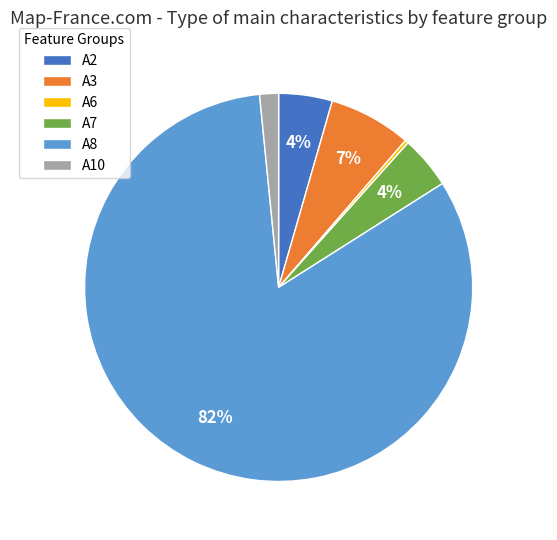

Is the sum of A8 and A7 greater than half?

Yes